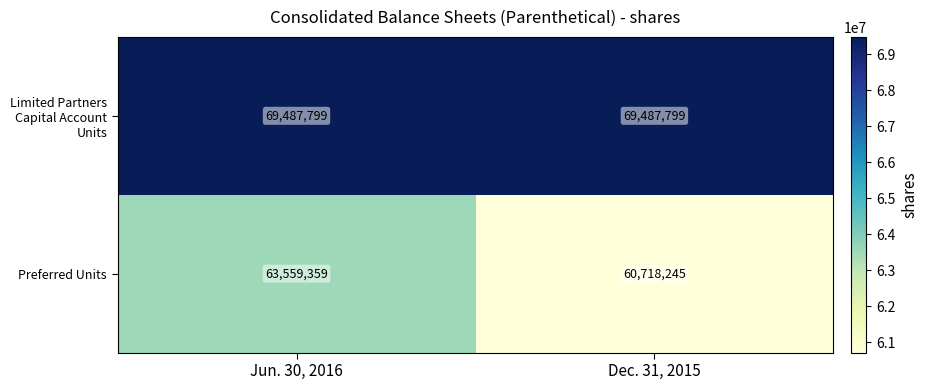

Reading left to right, list all the values displayed in this chart.

Limited Partners Capital Account Units: Jun. 30, 2016=69487799	Dec. 31, 2015=69487799
Preferred Units: Jun. 30, 2016=63559359	Dec. 31, 2015=60718245